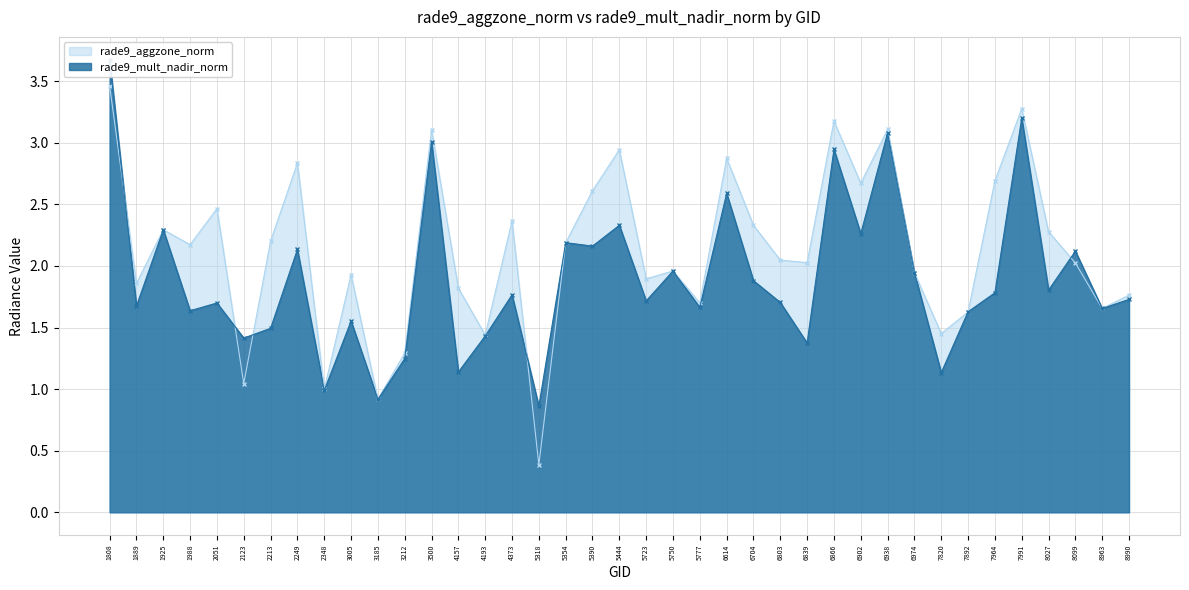

Between 4157 and 7964, which series saw the biggest shift?

rade9_aggzone_norm